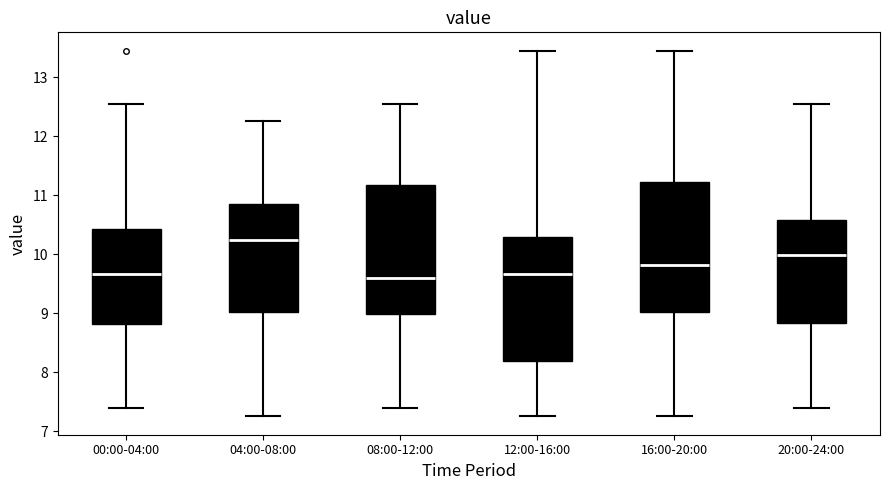

Which box has the highest median line?

04:00-08:00